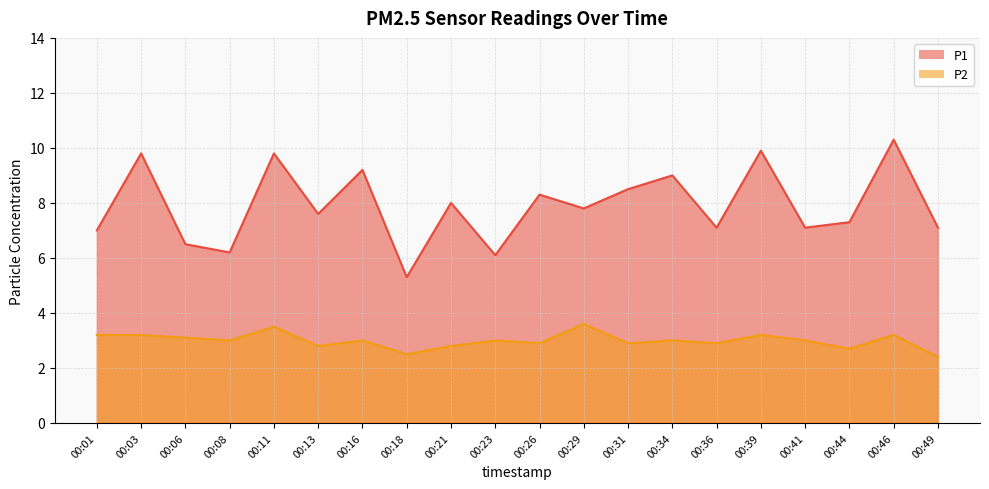

Is it true that P1 equals 11.6 at 00:06?

False